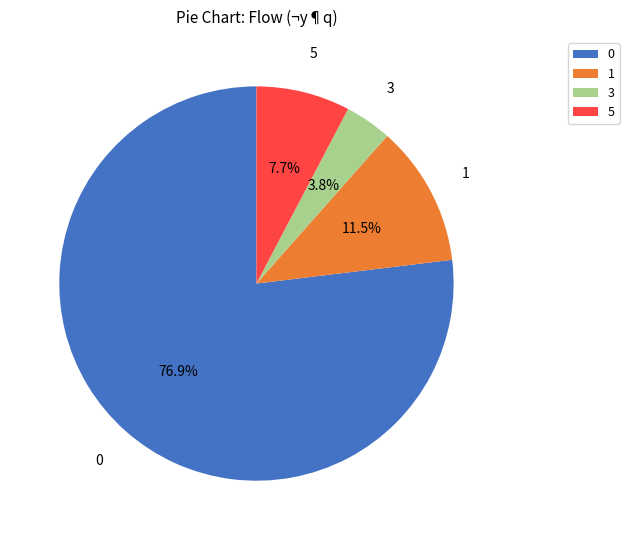

To the nearest percent, what percentage of the pie is 5?

8%